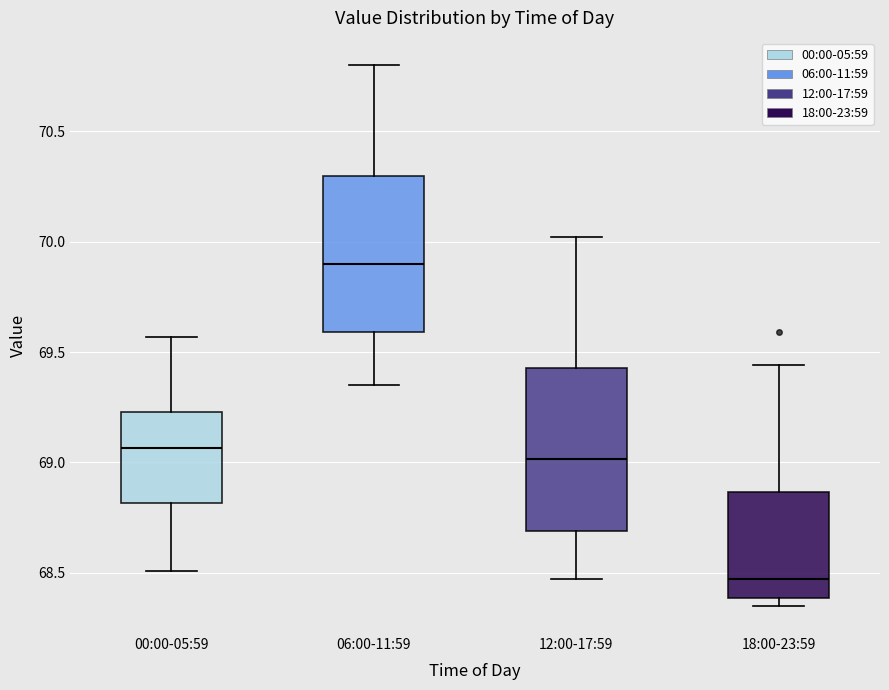

Where does the upper whisker of the box for 12:00-17:59 end on the y-axis? The values are not printed on the chart, so give them approximately, as read against the axis.

70.00